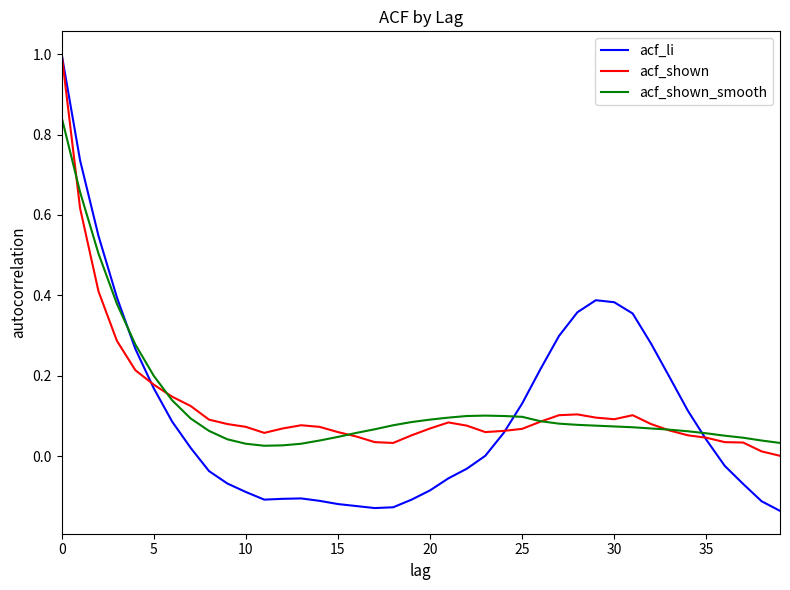

In acf_shown_smooth, how many points are higher than both neighbors (excluding endpoints)?

1